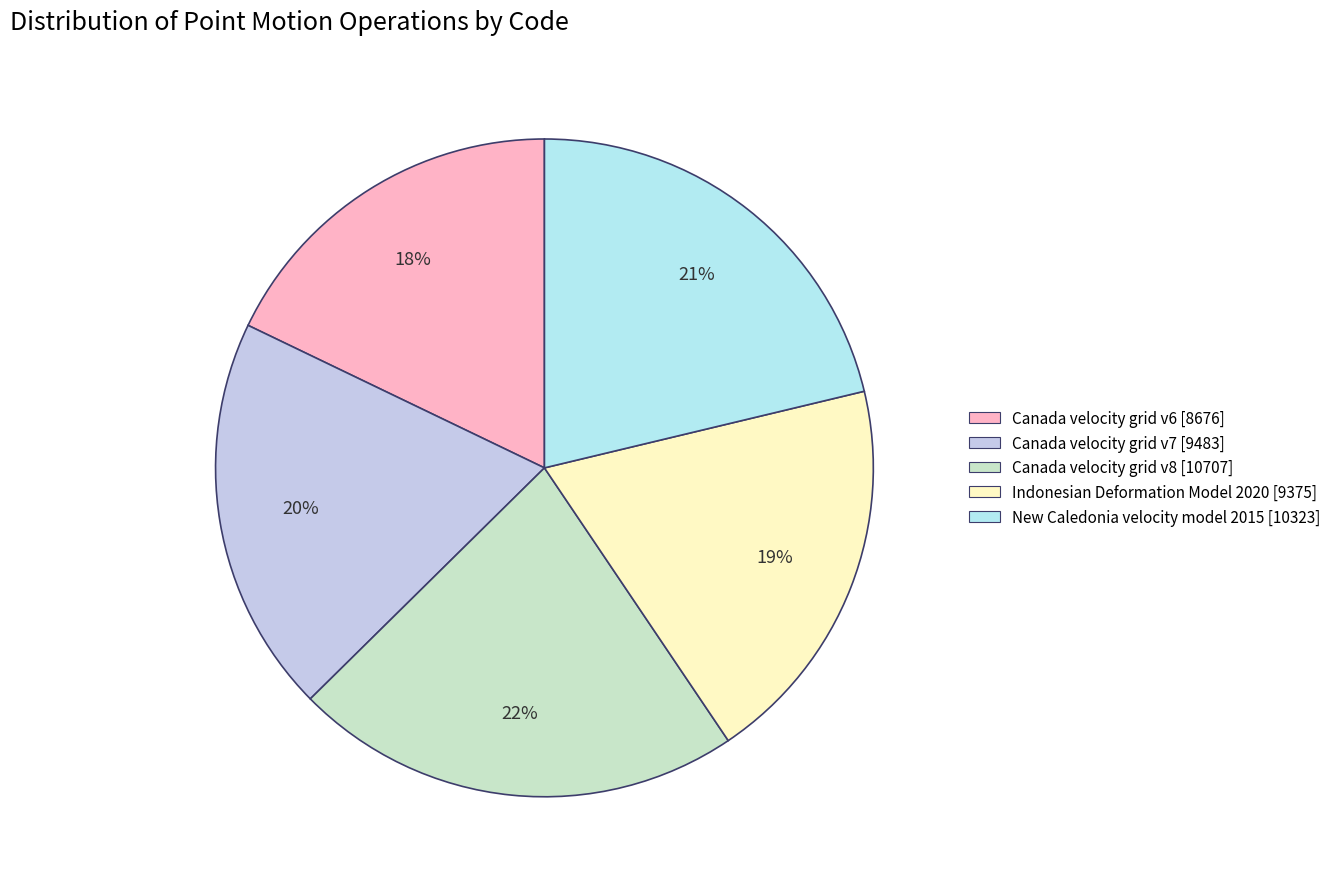

Is Canada velocity grid v7 the majority of the pie?

No